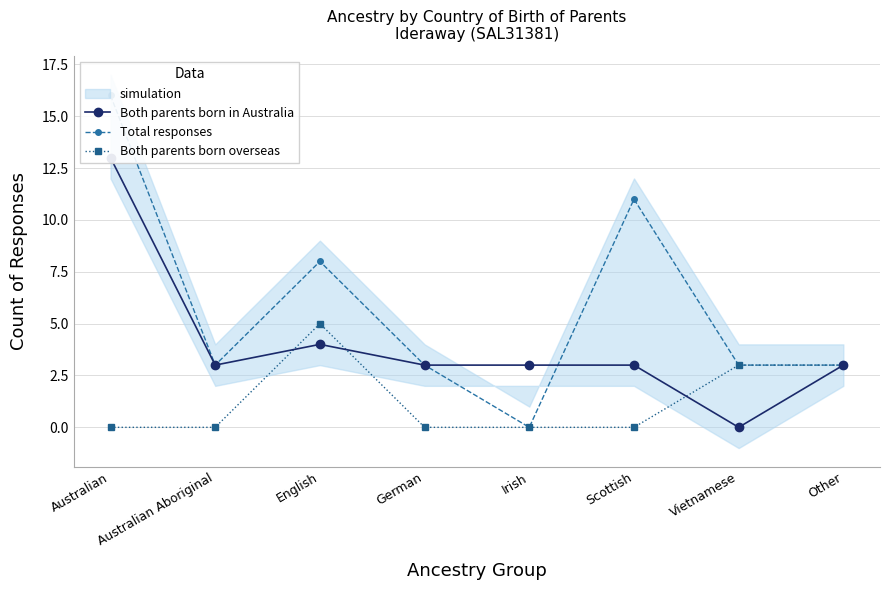

At which label is Both parents born in Australia closest to 6?

English